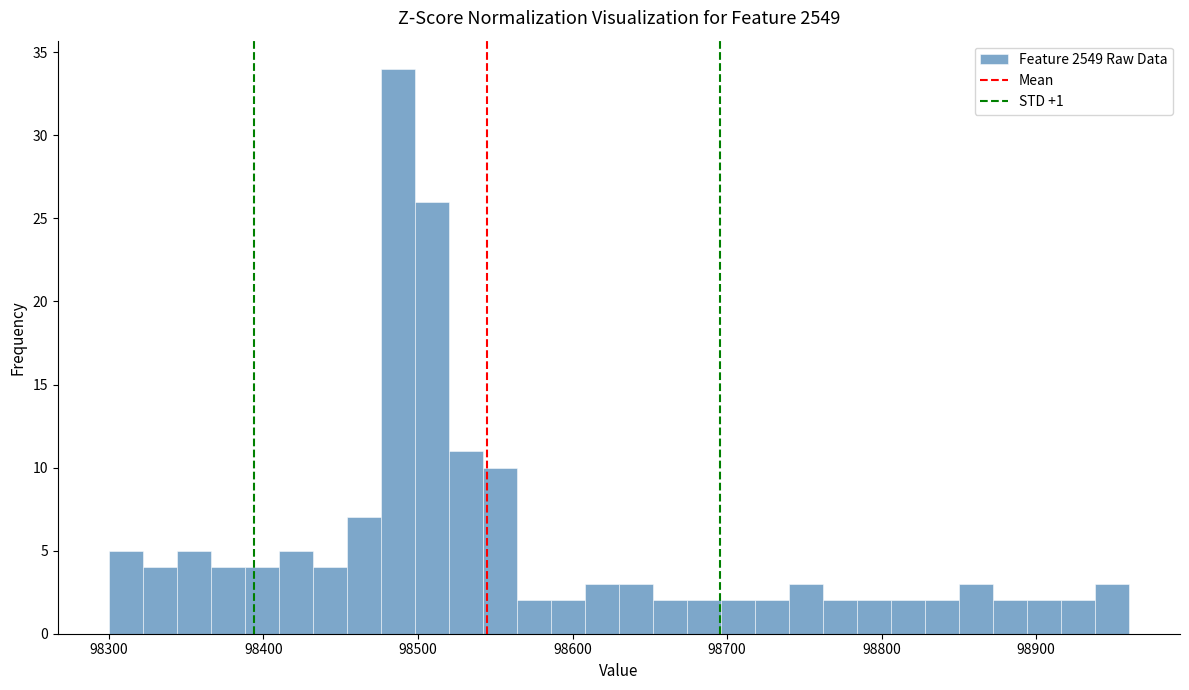

Around what value on the x-axis is the tallest bar? Give the approximate position of its centre, as read against the axis.

98490